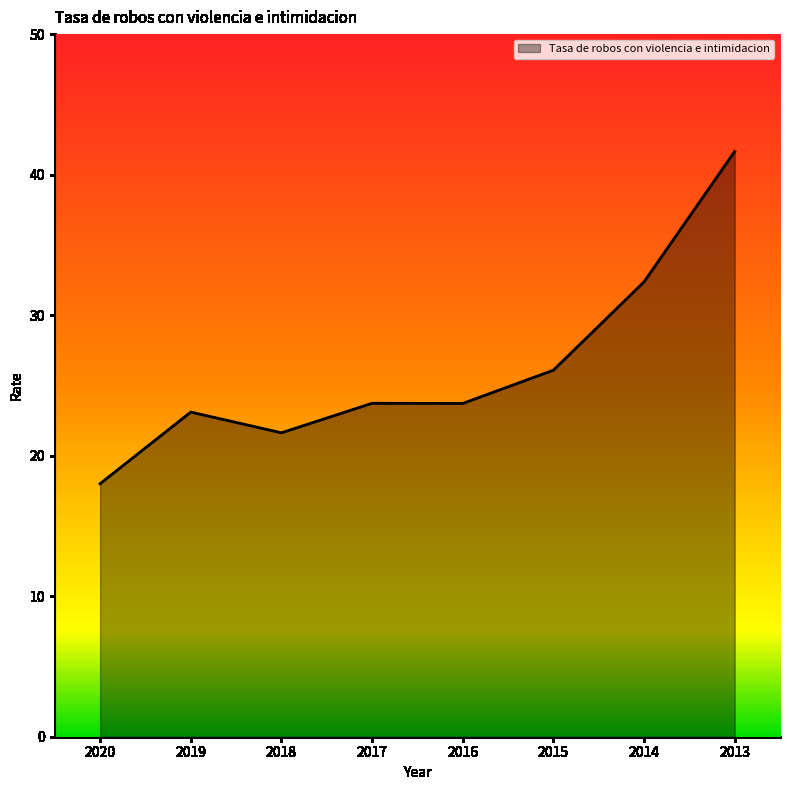

Where is the first local maximum?

2019